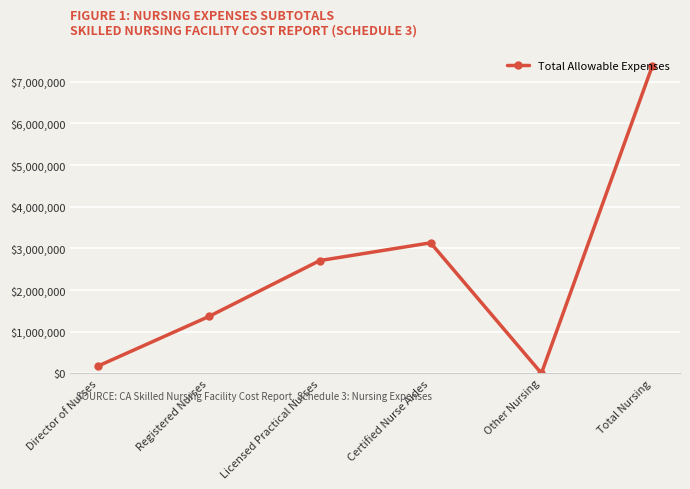

What is the sum of all values?

14757322